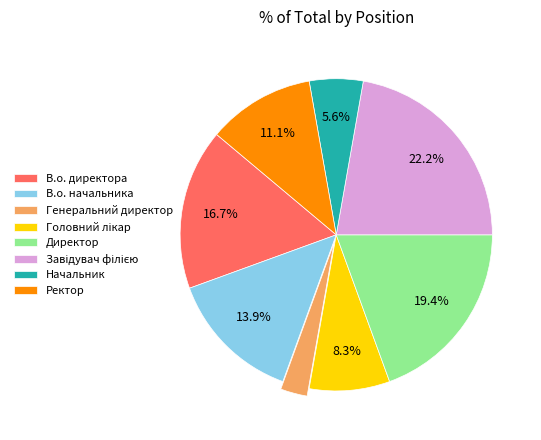

To the nearest percent, what is the average slice percentage?

12%